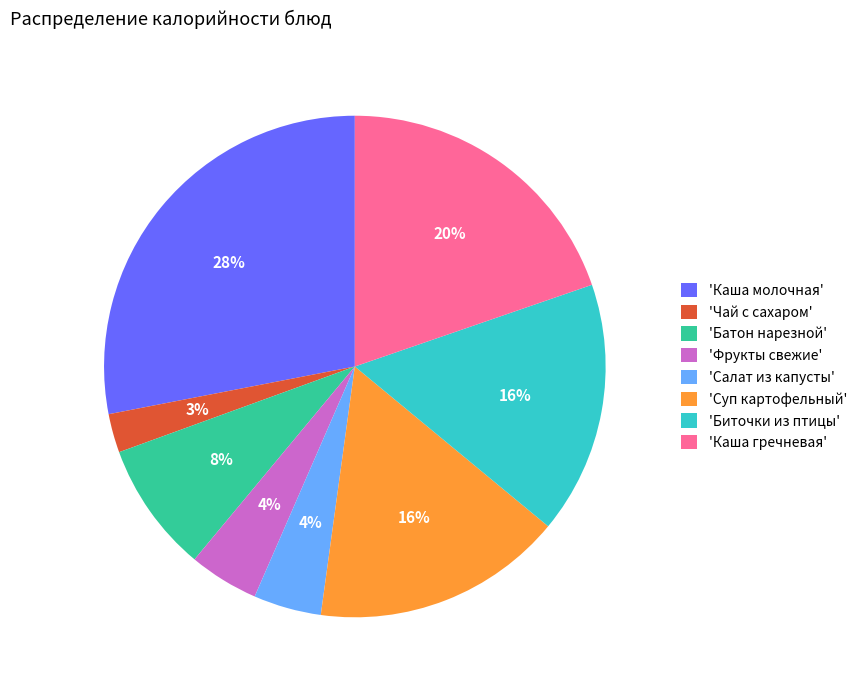

Is there a majority slice in this chart?

No